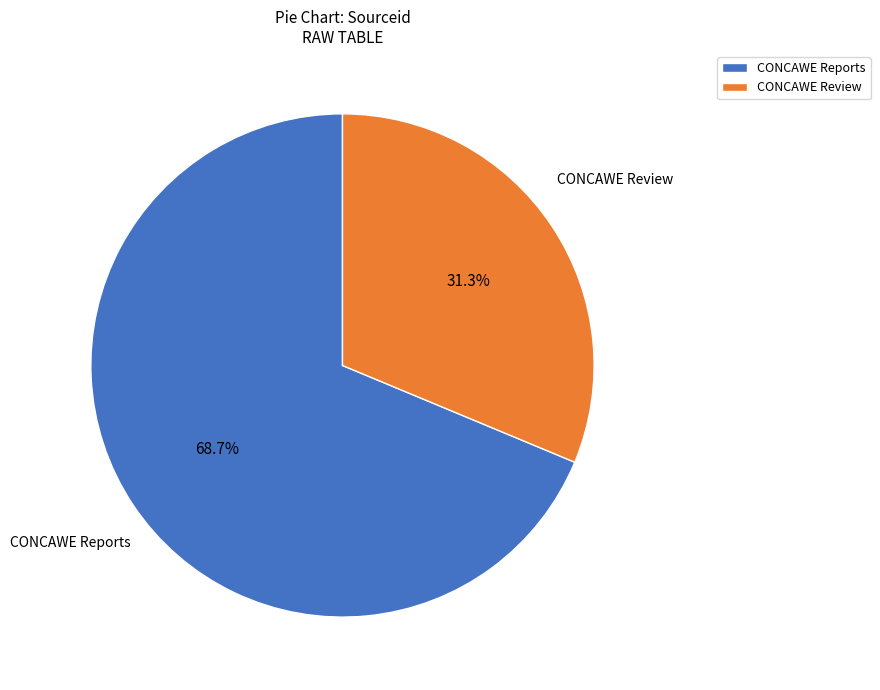

What is the total percentage of CONCAWE Review and CONCAWE Reports?

100.0%